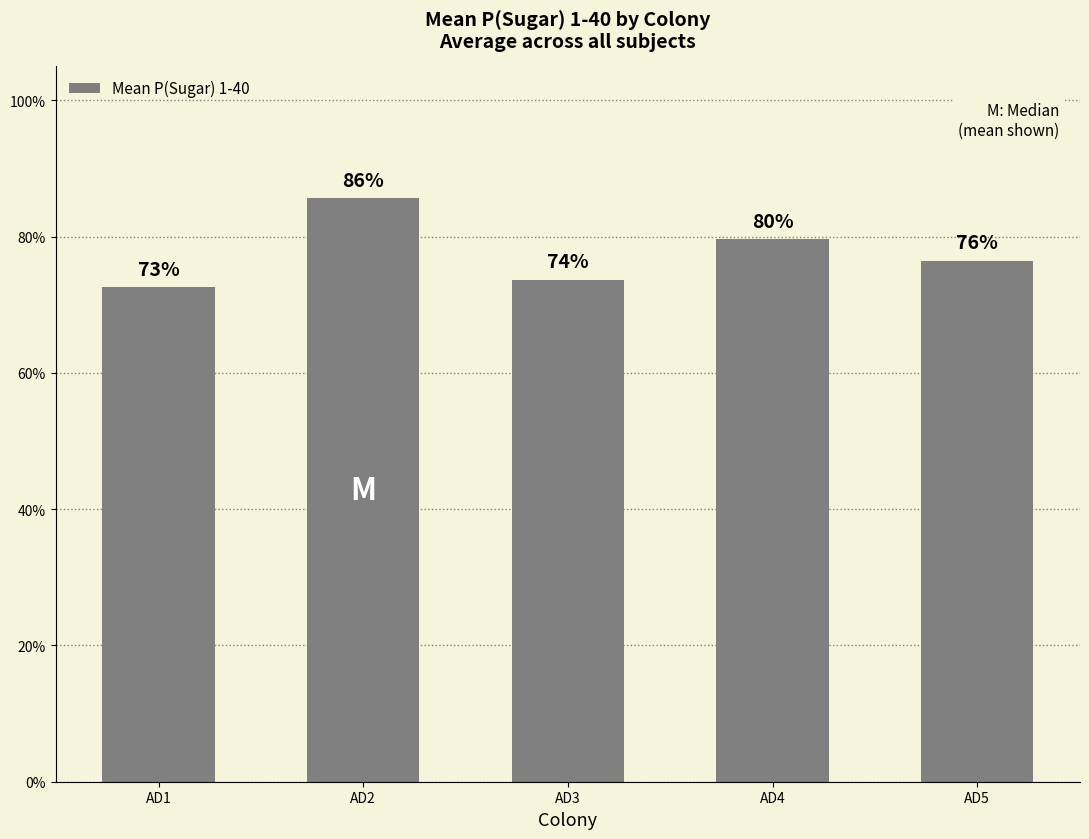

What is the greatest value displayed?

0.9